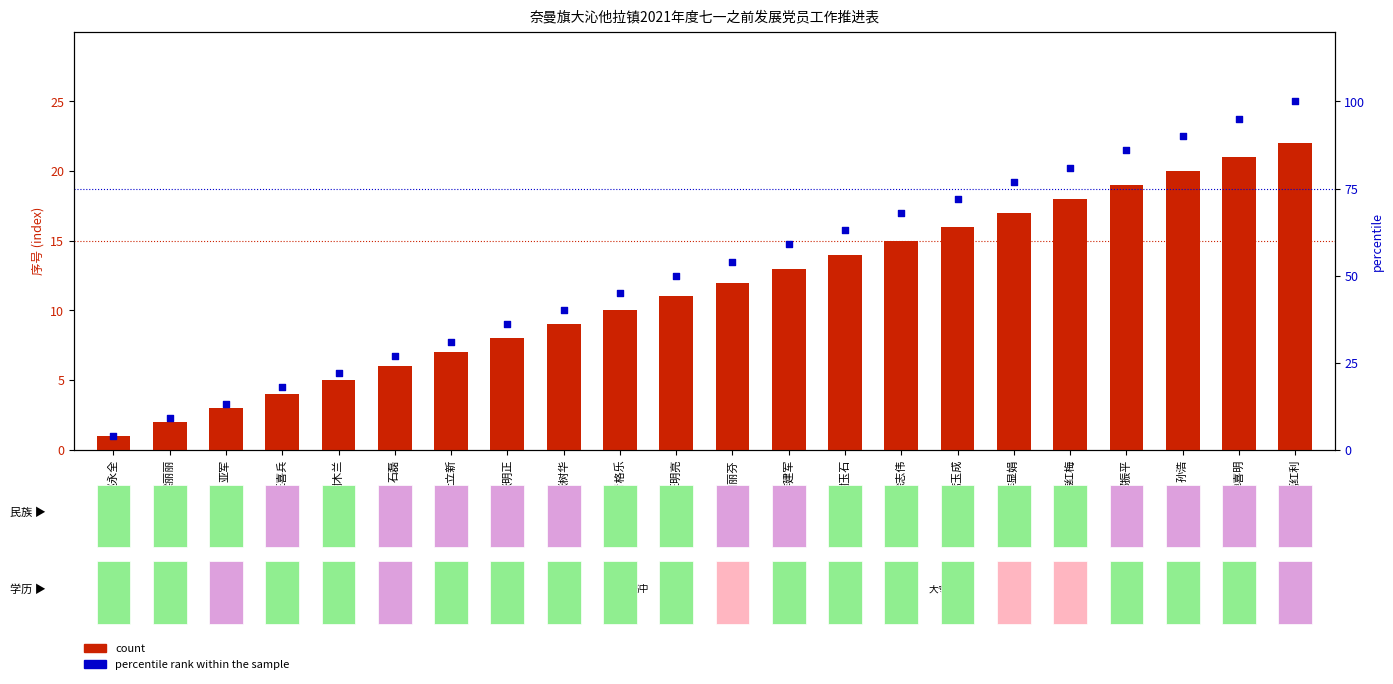

At how many categories does at least one series exceed 76?

6